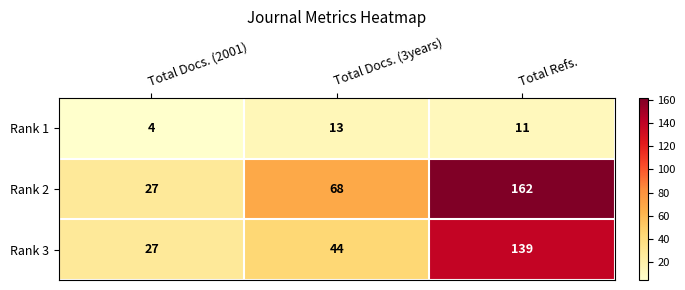

Reading right to left, what are all the values shown in this chart?

Rank 1: Total Refs.=11	Total Docs. (3years)=13	Total Docs. (2001)=4
Rank 2: Total Refs.=162	Total Docs. (3years)=68	Total Docs. (2001)=27
Rank 3: Total Refs.=139	Total Docs. (3years)=44	Total Docs. (2001)=27